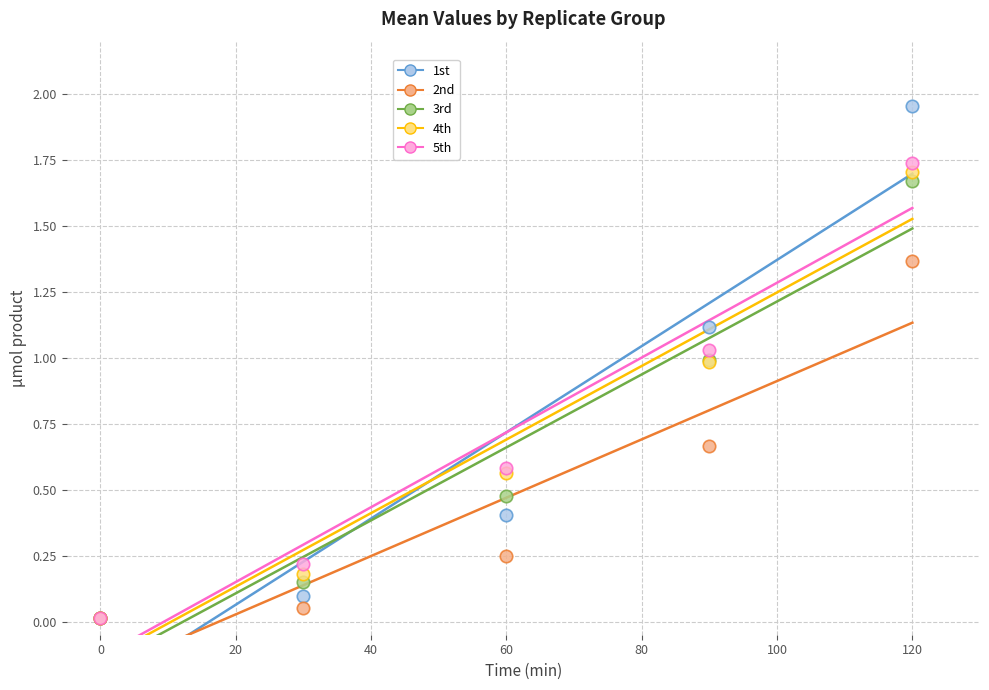

Which series contains the highest Y value?

1st